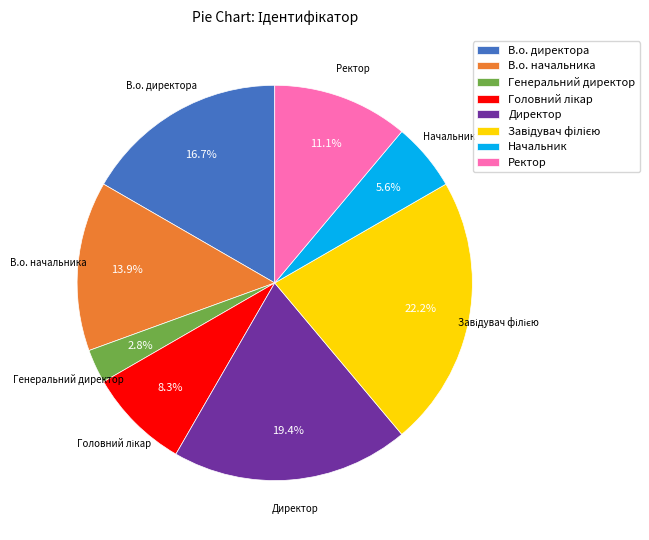

Is there a majority slice in this chart?

No